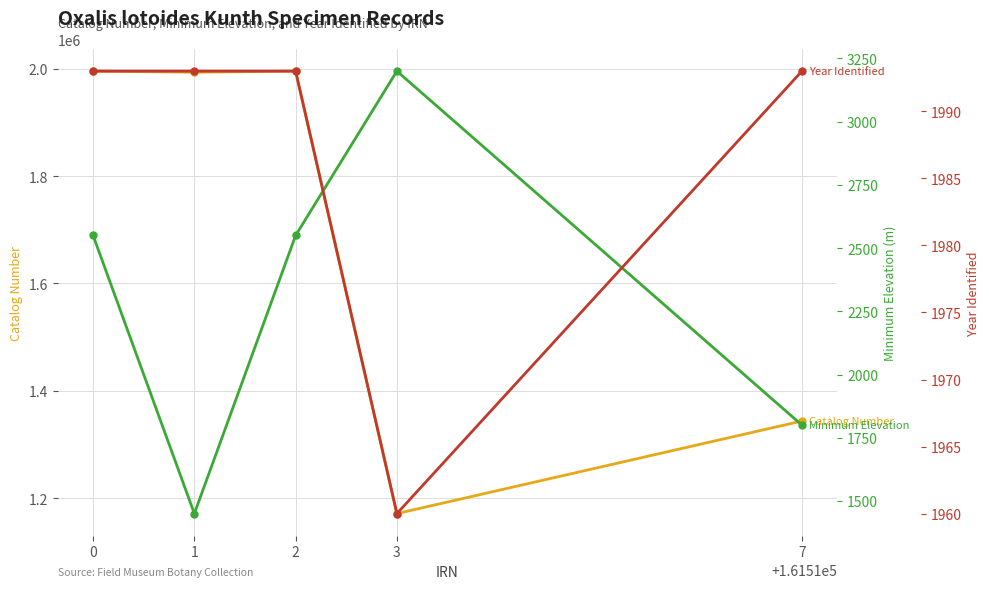

What is the difference between the maximum and minimum values in the Minimum Elevation series?

1750